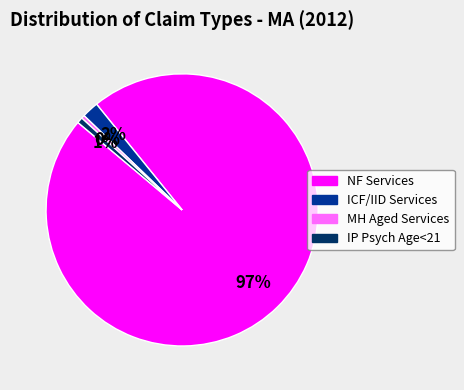

True or false: MH Aged Services accounts for 0% of the total.

True